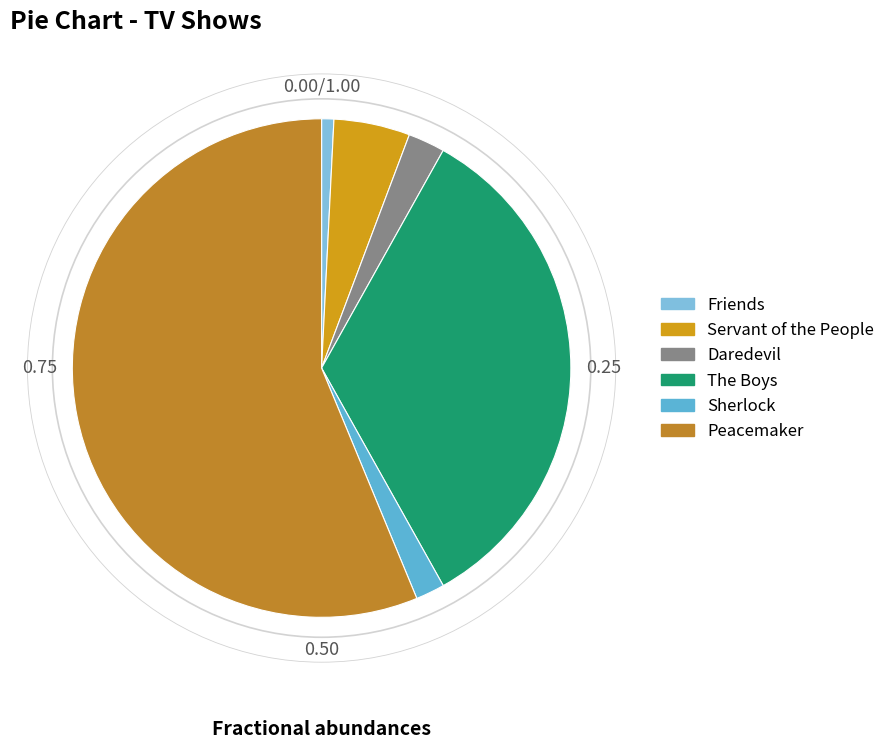

Count the number of slices in the pie.

6